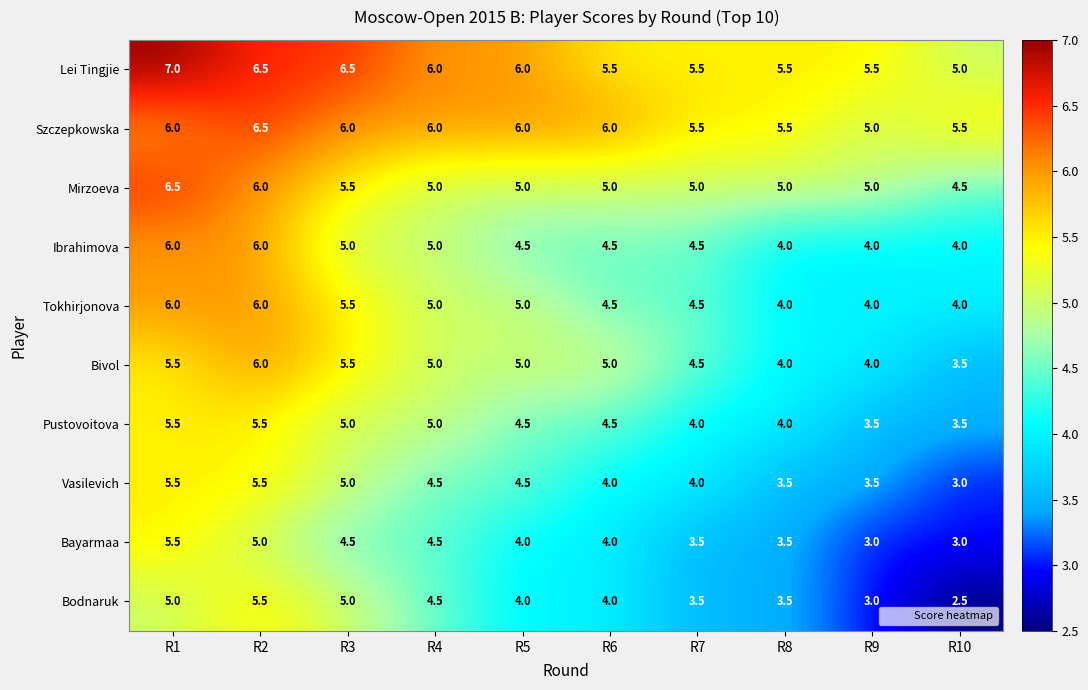

True or false: Pustovoitova has a value of 7.0 at R5.

False